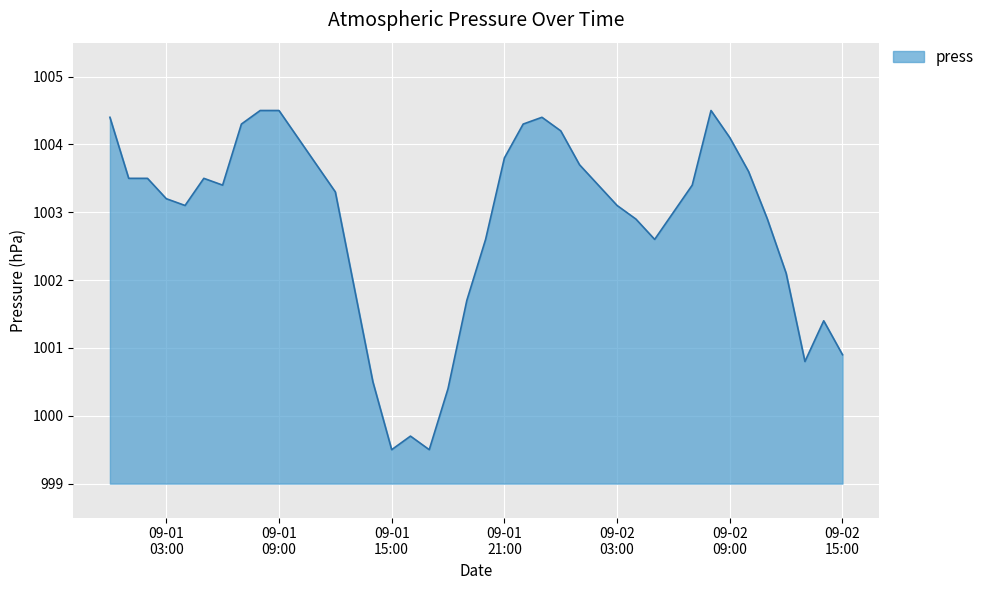

What is the minimum value shown in the chart?

999.5